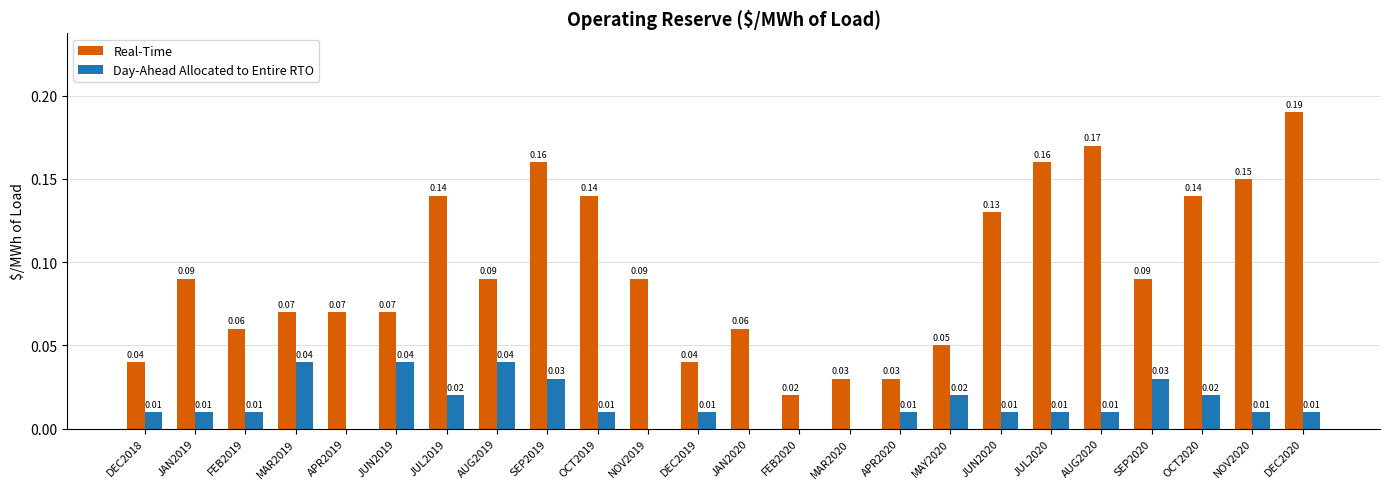

Count the Real-Time values in the range 0 to 1.

24